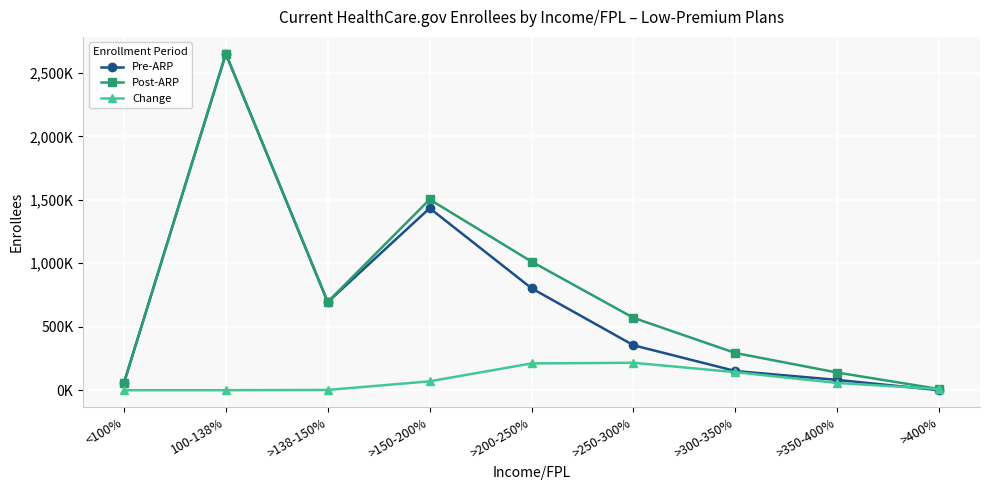

At which label does Pre-ARP reach its peak?

100-138%